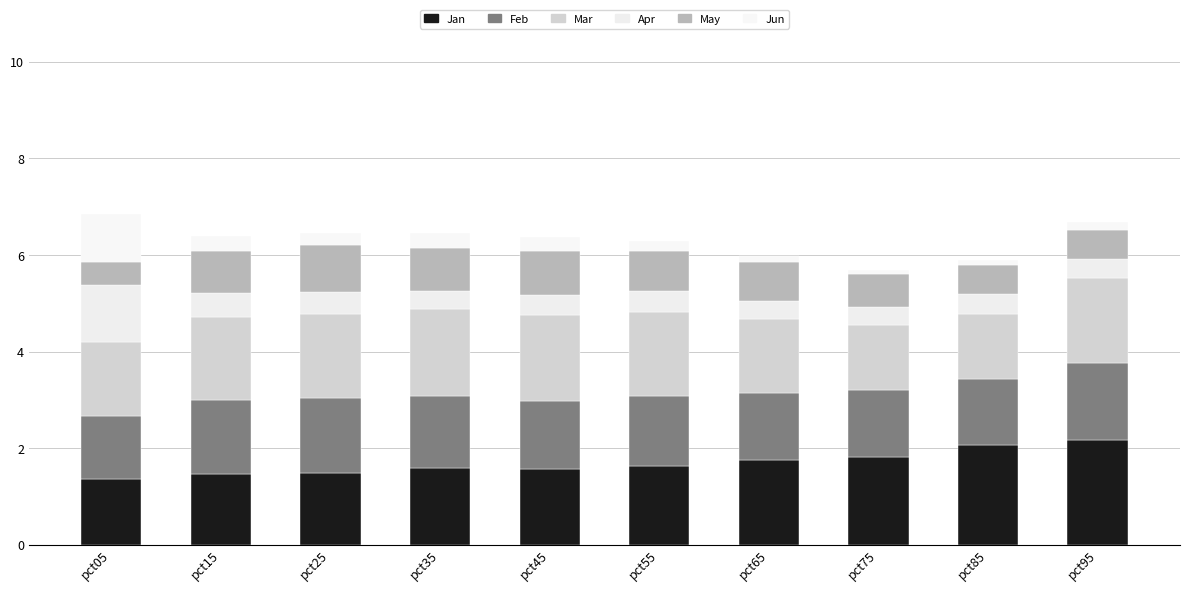

Does the chart contain stacked bars?

Yes